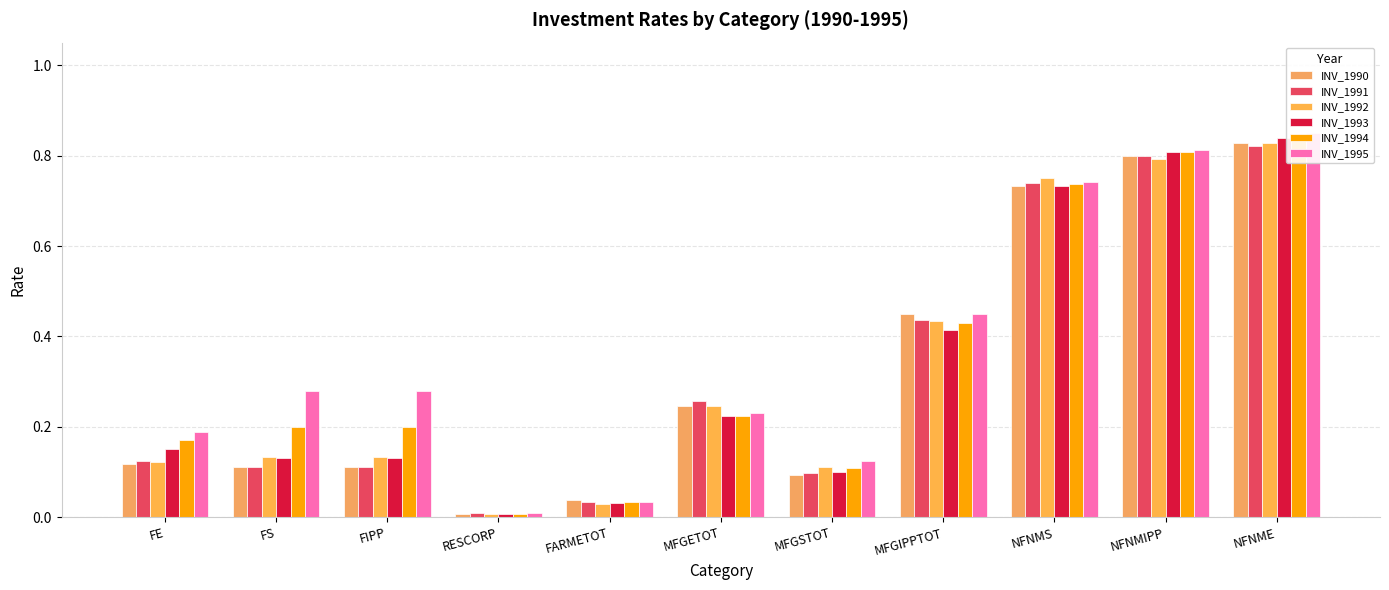

The INV_1991 series shows 0.3 at MFGETOT. True or false?

True